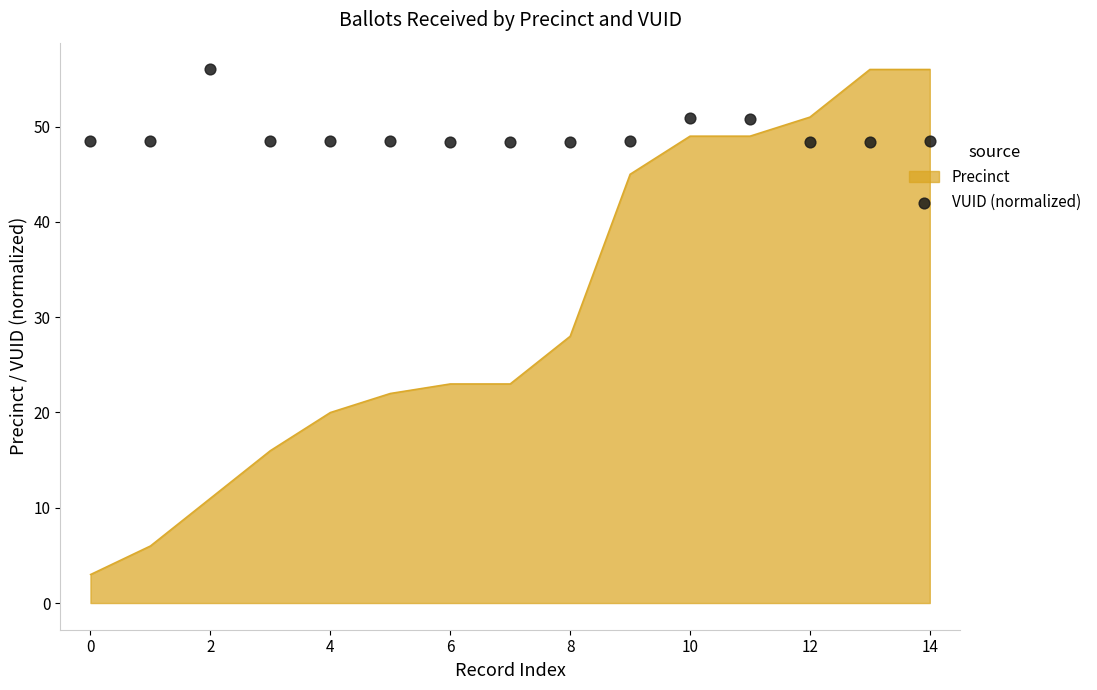

At which label is Precinct closest to 29?

8